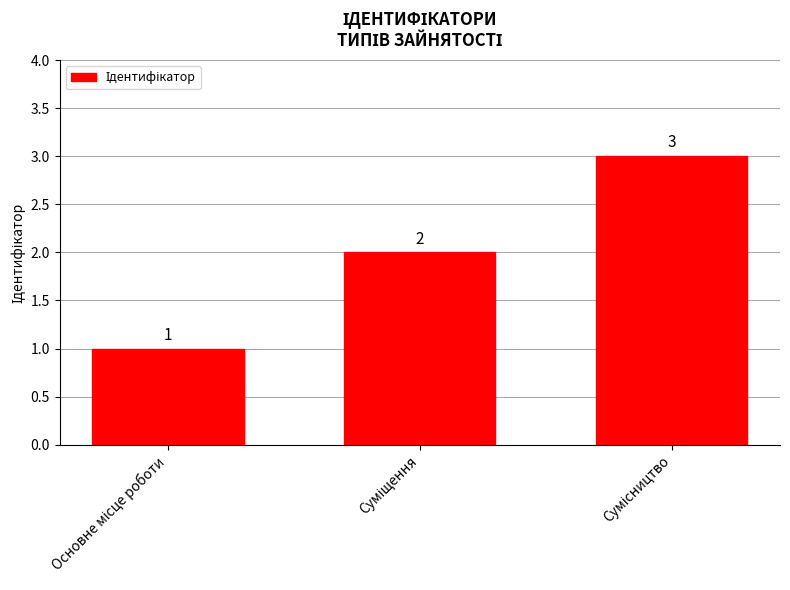

What is the value of the 3rd bar from the left?

3